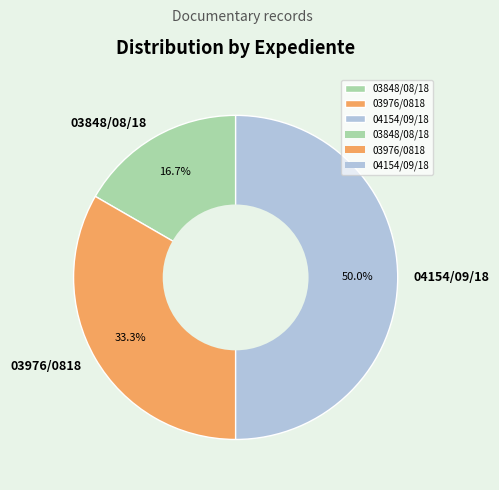

Which category has the smallest portion of the pie?

03848/08/18